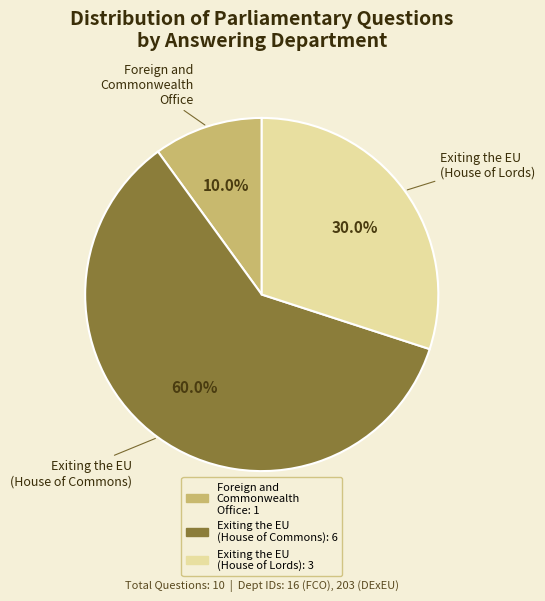

What is the smallest slice in the pie chart?

Foreign and Commonwealth Office